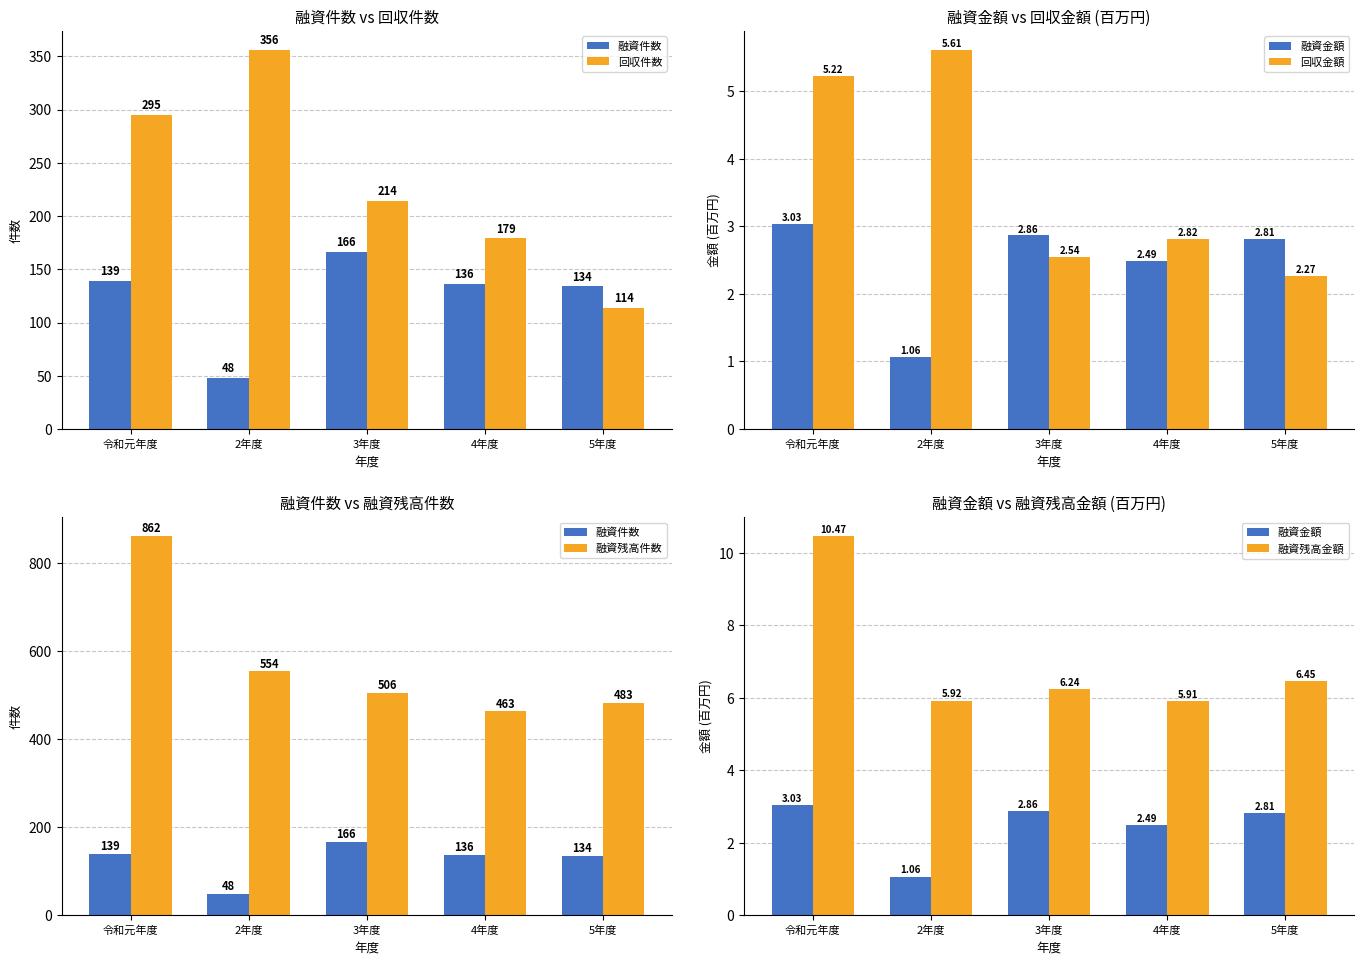

Count the number of data series in this chart.

6